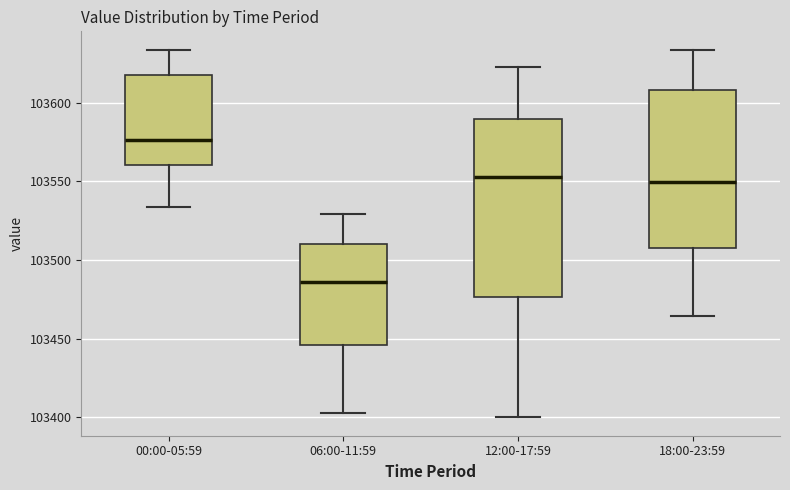

Comparing the boxes themselves (not the whiskers), which one is the tallest?

12:00-17:59